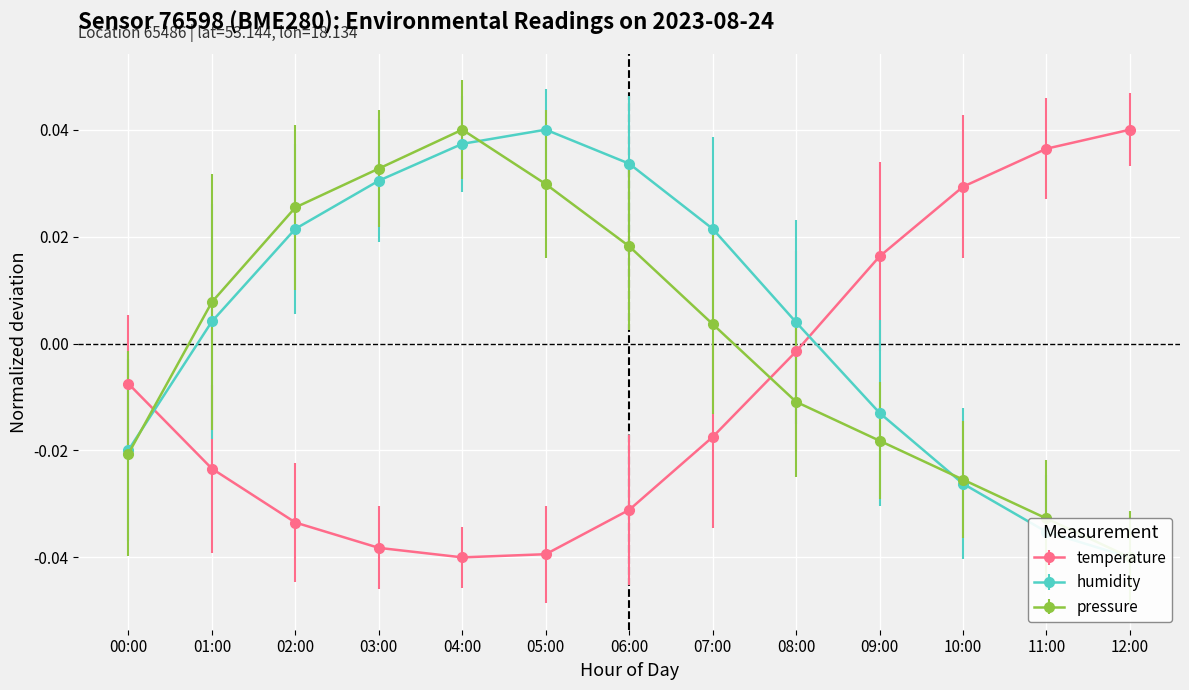

True or false: temperature and humidity intersect in this chart.

True